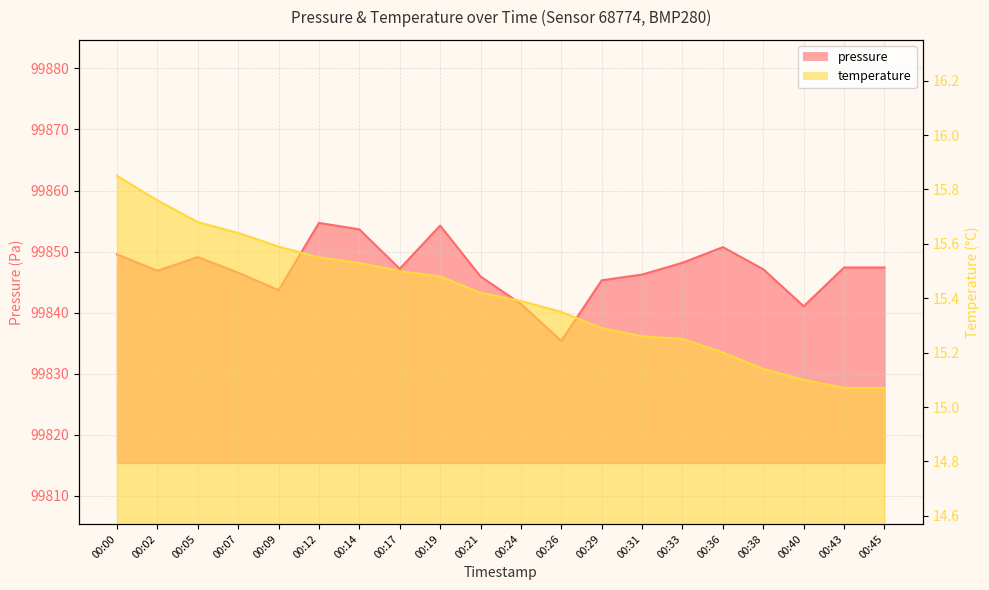

How many data points in pressure are less than 99847?

9